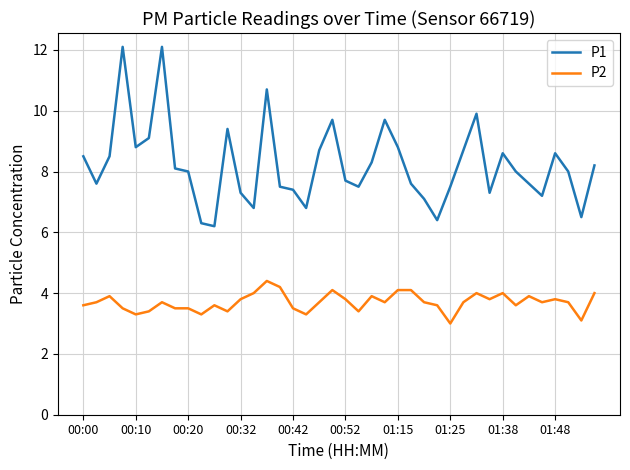

What is the minimum value for P2?

3.0